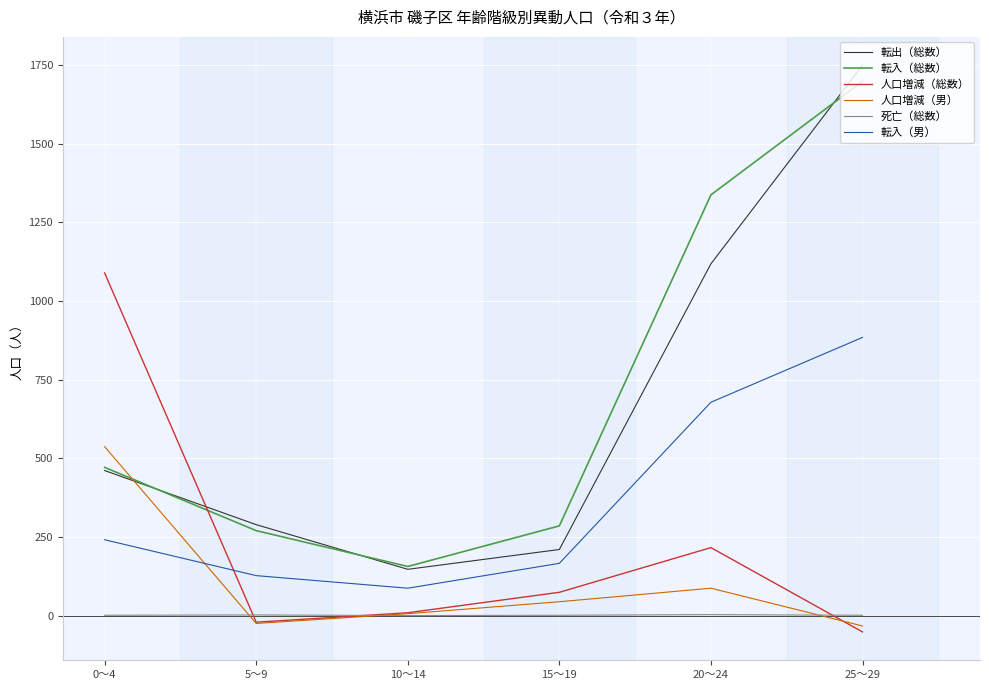

Which series has the largest total across all categories?

転入（総数）